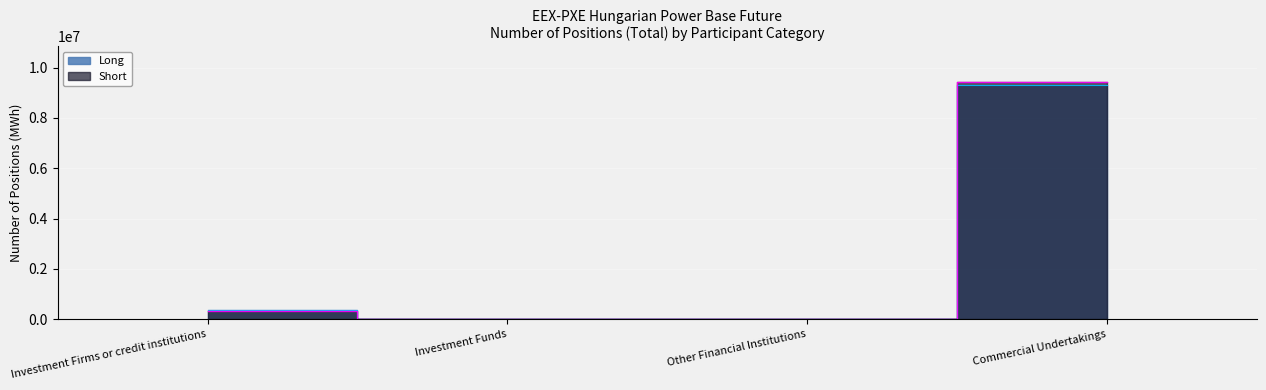

What is the difference between the second highest and minimum values in the Long series?

378638